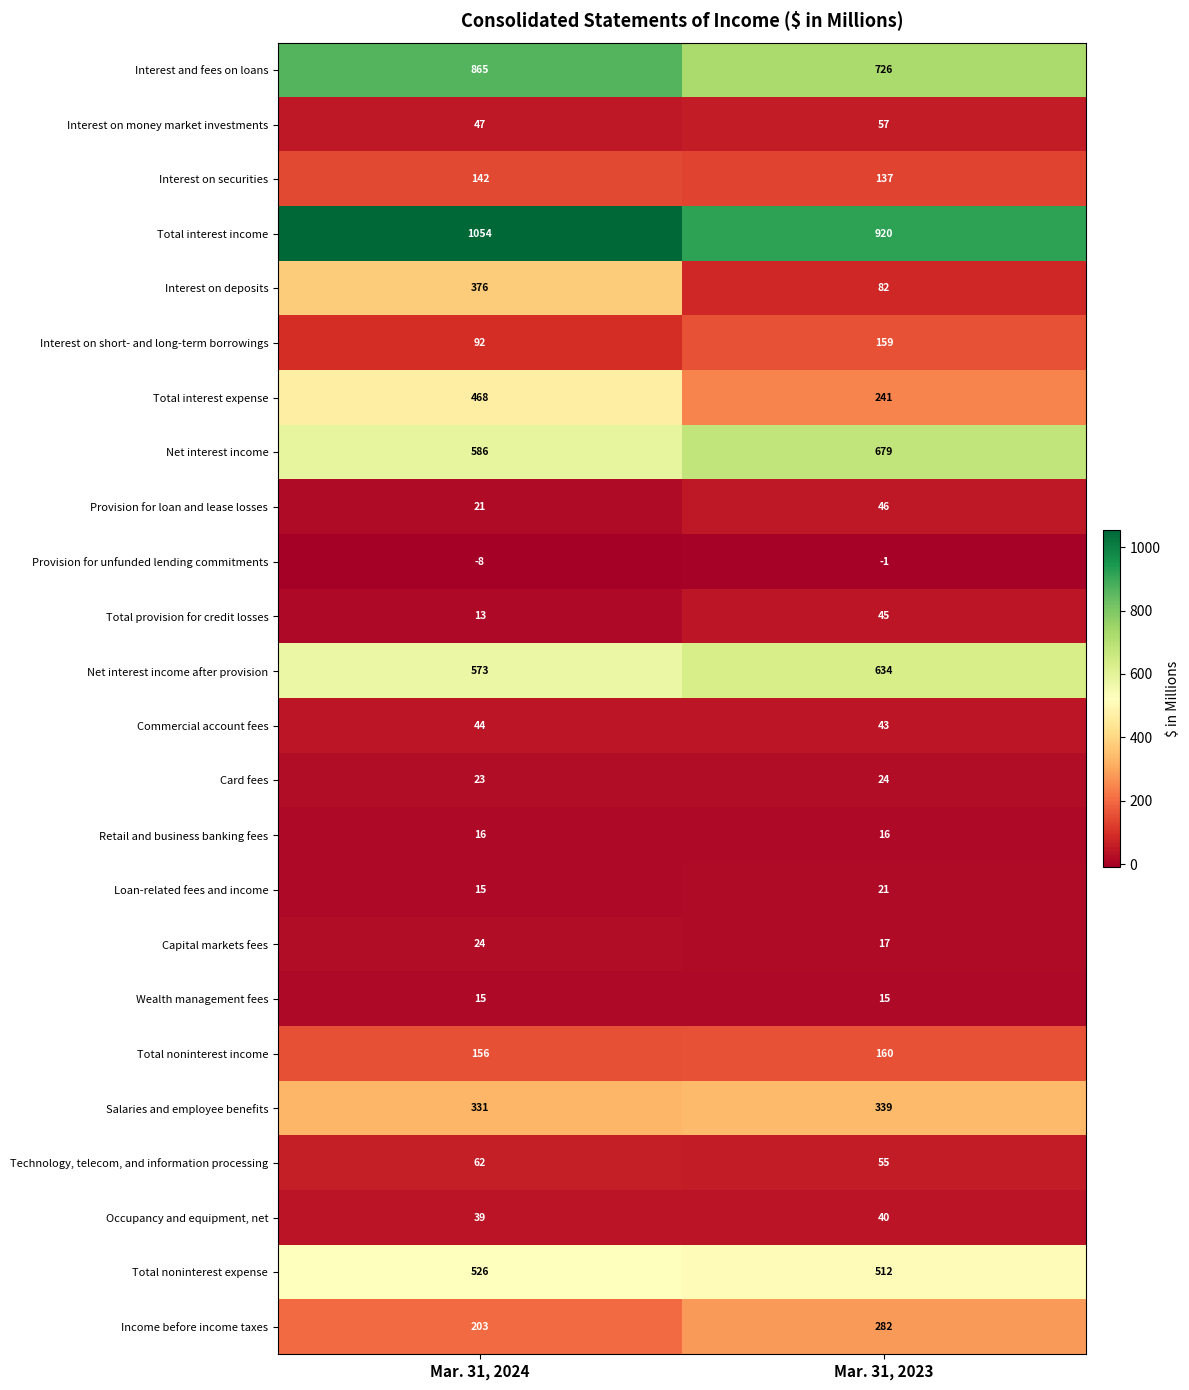

What is the minimum value for Loan-related fees and income?

15